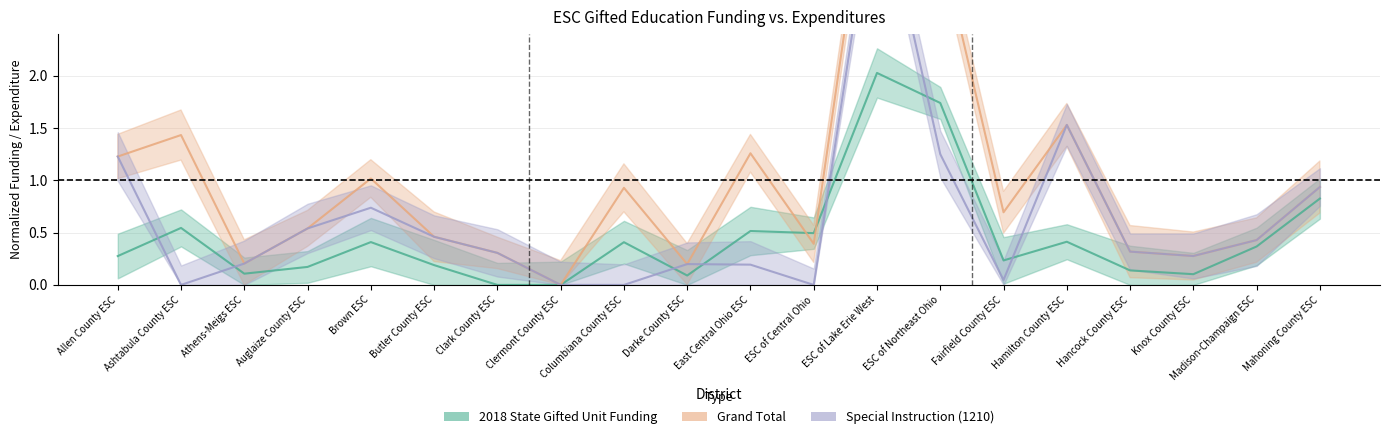

Is it true that Special Instruction (1210) equals 0.0 at Clermont County ESC?

True